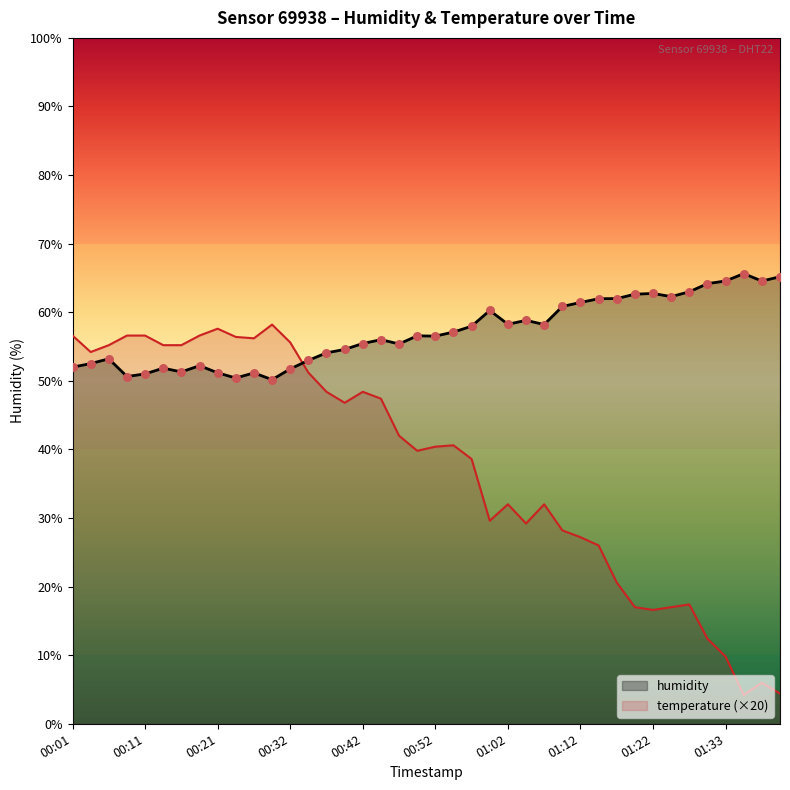

What is the ratio of the value at 01:22 to the value at 00:42?

1.1